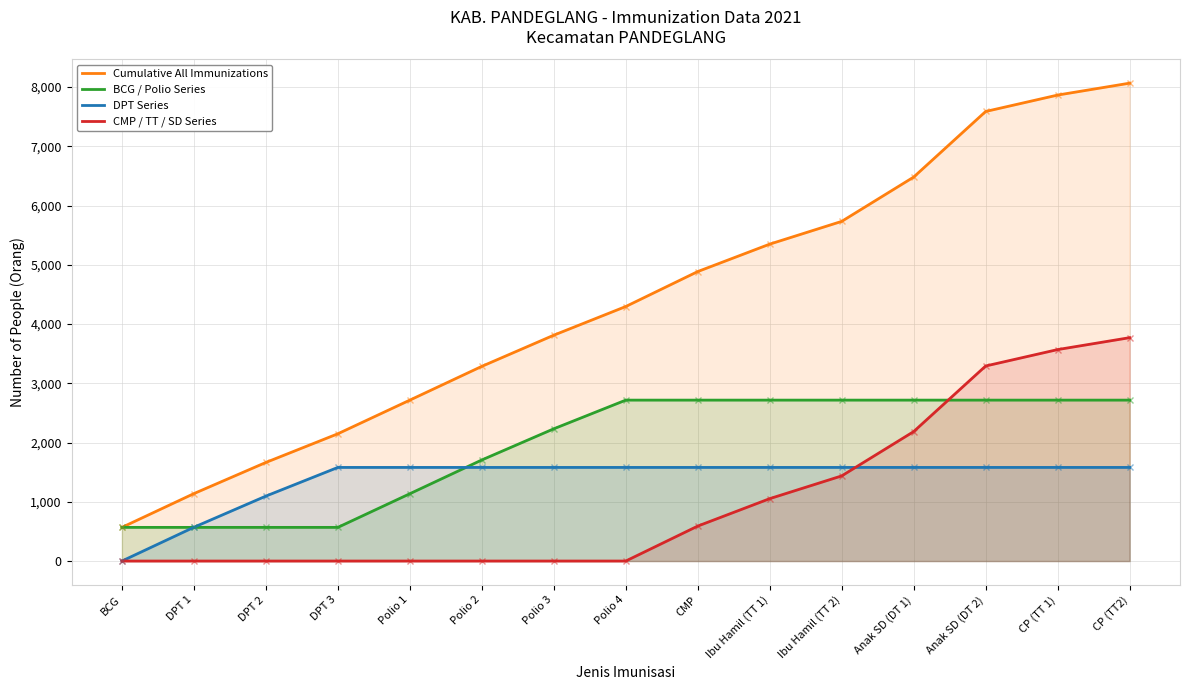

What is the highest value of the CMP / TT / SD Series series?

3770